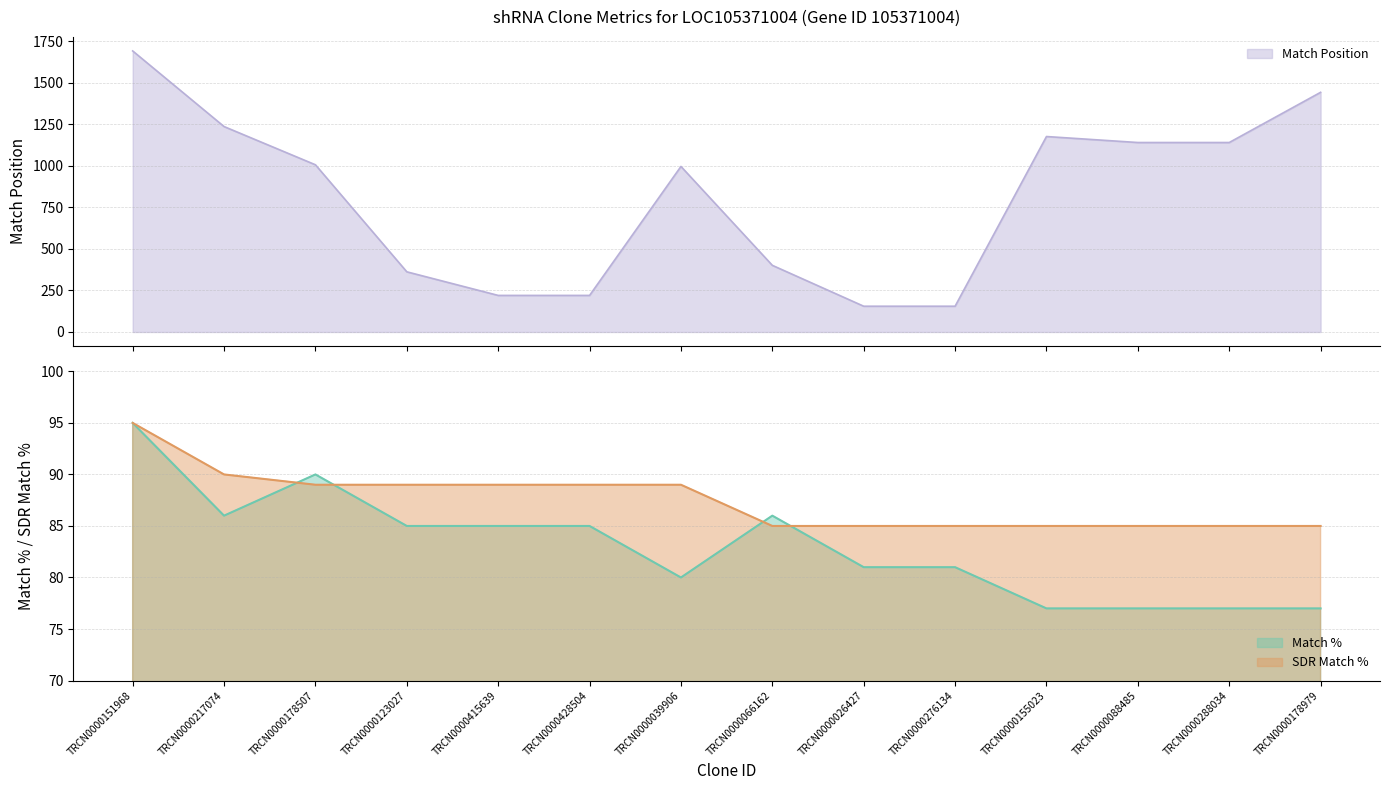

Rank the series at TRCN0000039906 from highest to lowest value.

Match Position, SDR Match %, Match %